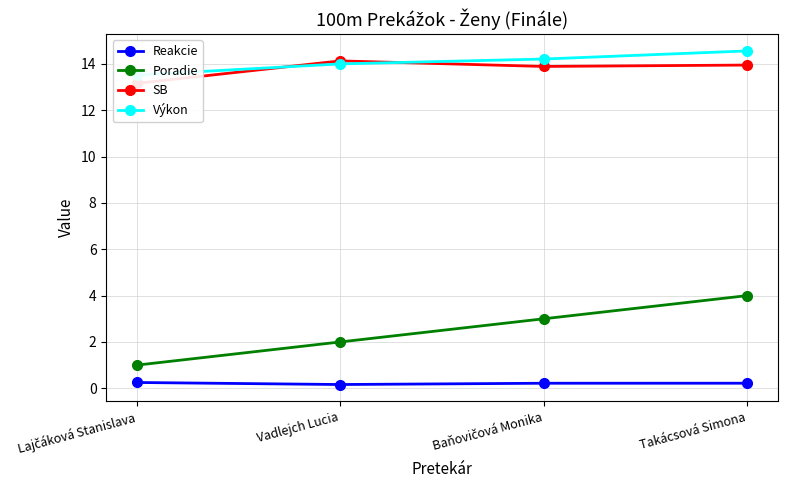

Which category has the lowest value across all series?

Vadlejch Lucia